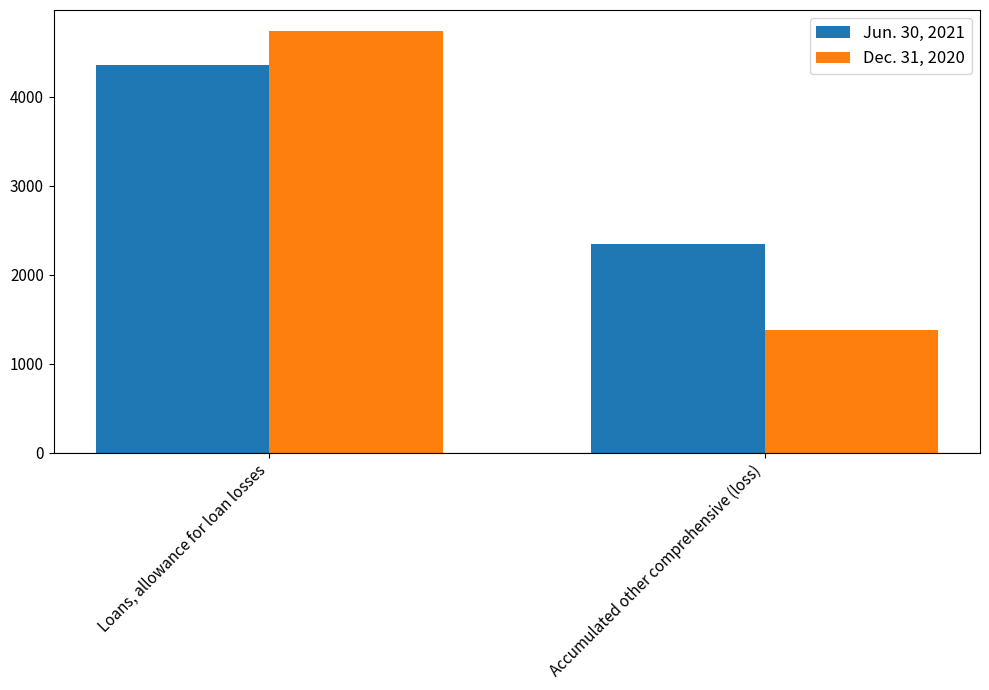

Is it true that Dec. 31, 2020 equals 4735 at Loans, allowance for loan losses?

True